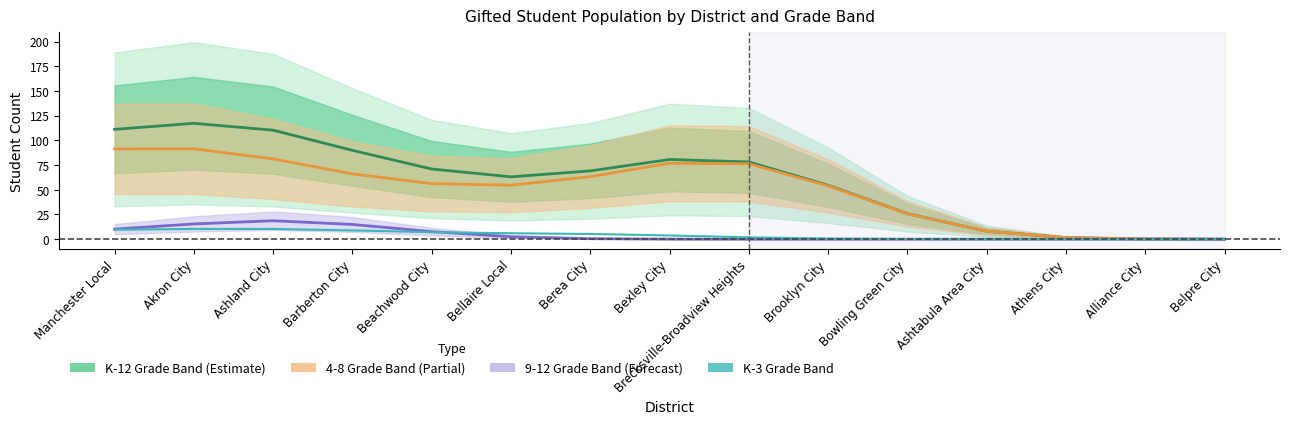

How many interior local valleys does the 4-8 Grade Band series have?

1